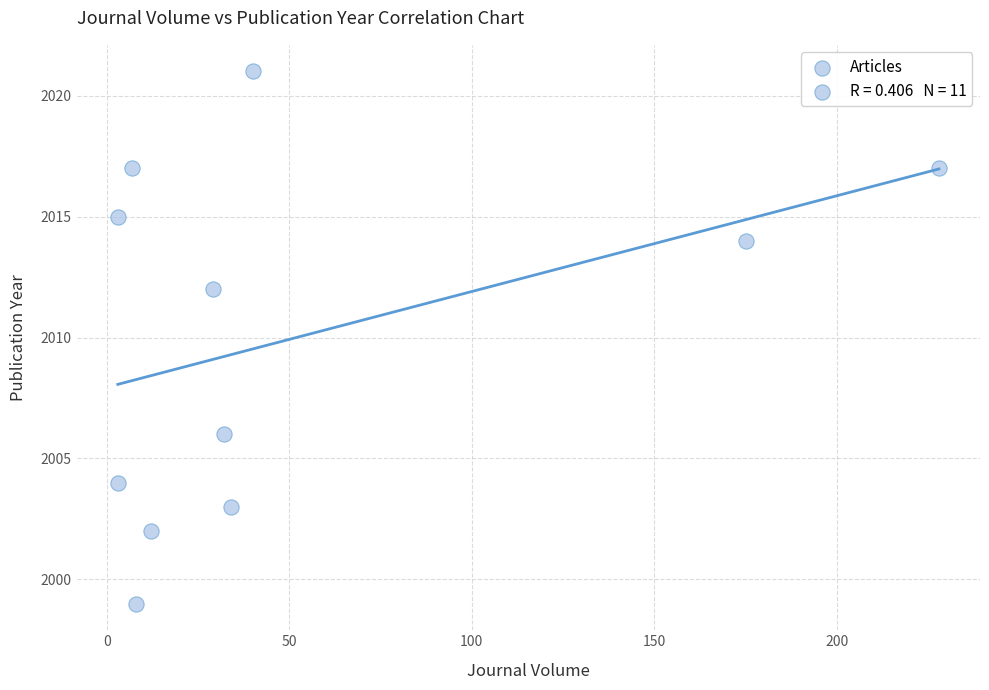

What is the average Y value?

2010